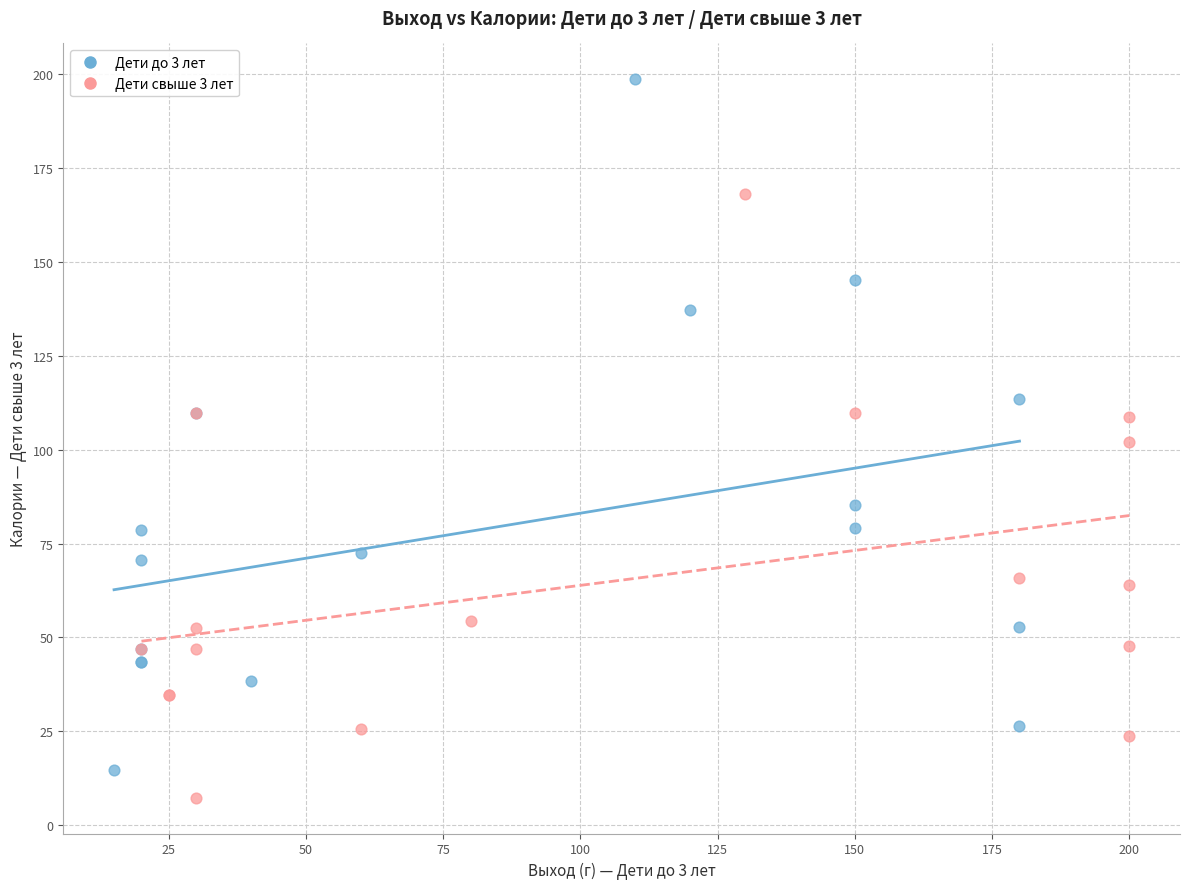

What are all the series names shown in the legend?

Дети до 3 лет, Дети свыше 3 лет